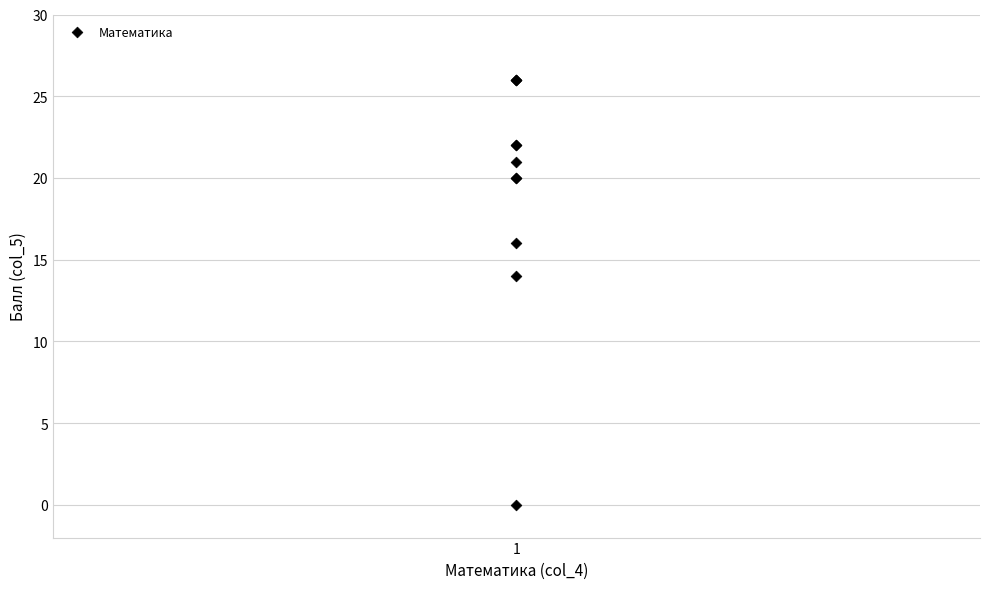

What Y value in the scatter plot is closest to 13?

14